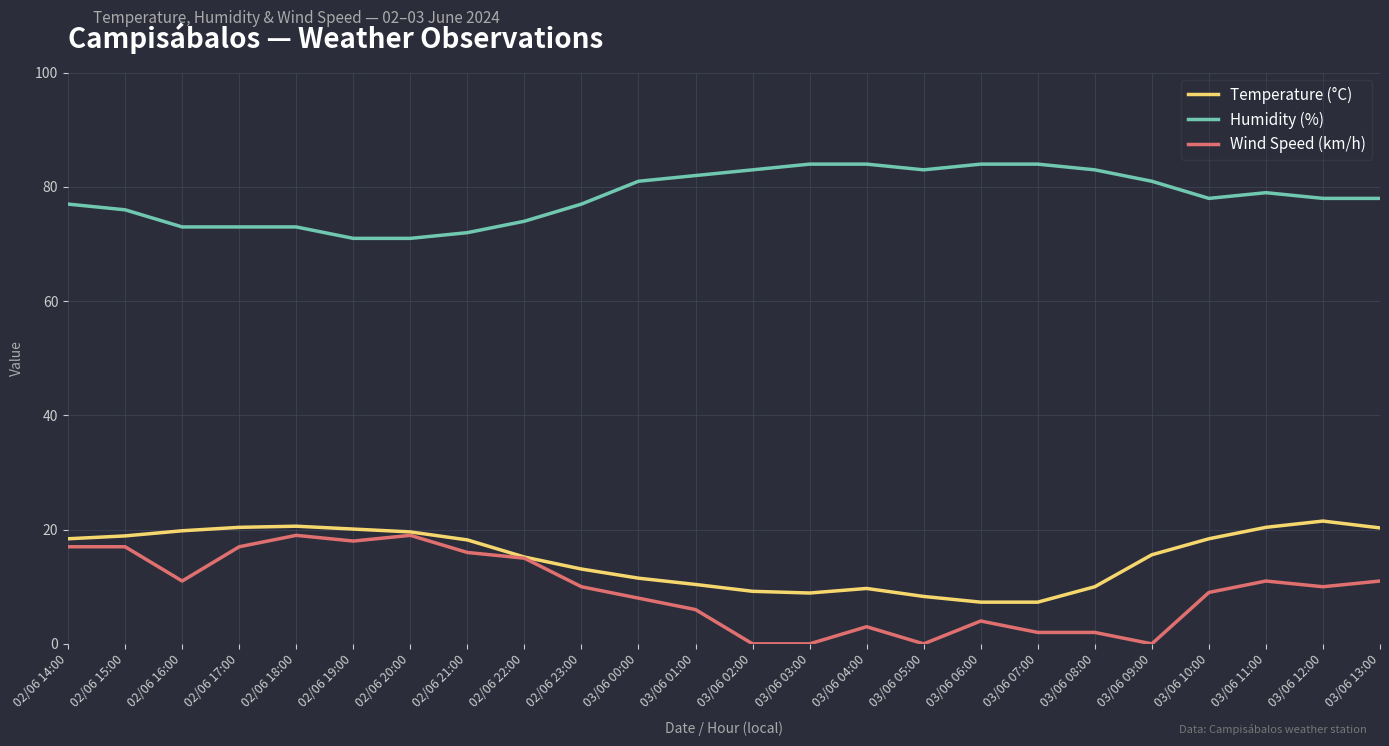

Which series has the largest total across all categories?

Humidity (%)